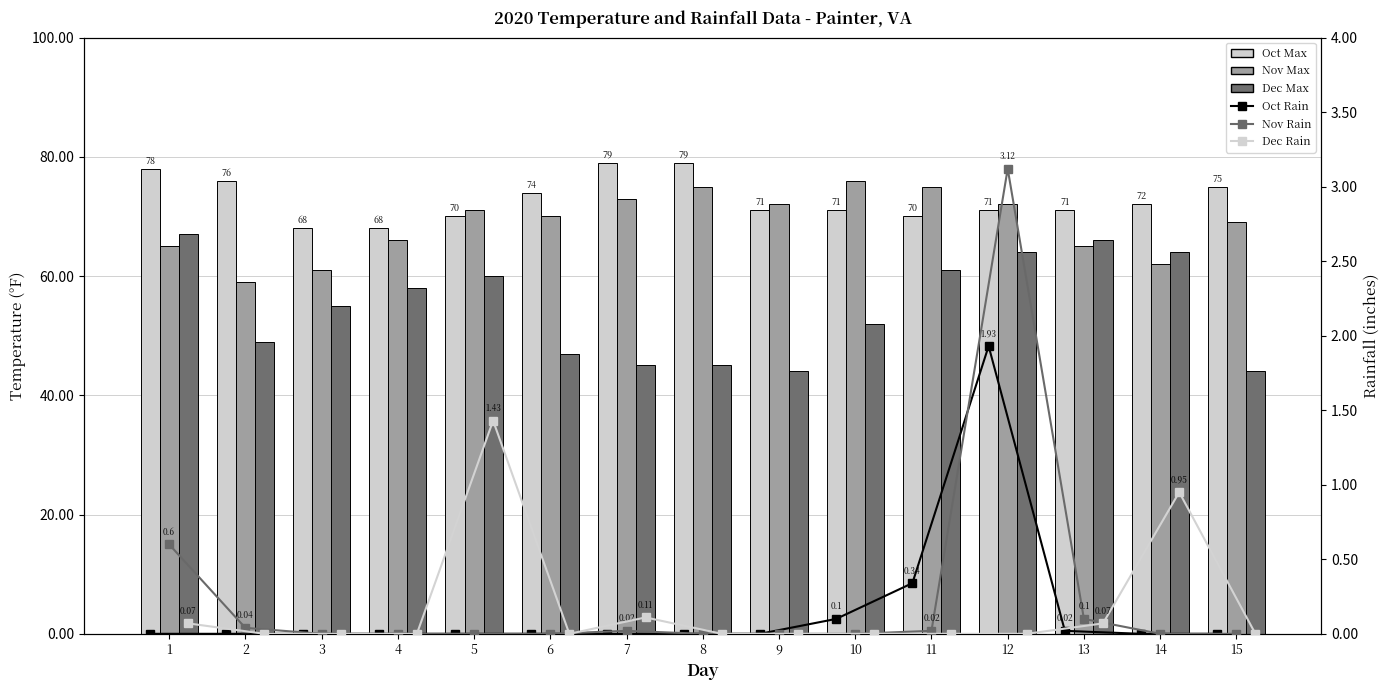

Which label corresponds to the largest value in the chart?

7